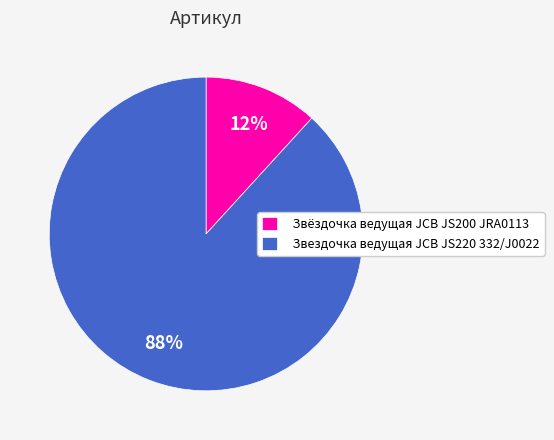

To the nearest percent, what is the difference between the Звездочка ведущая JCB JS220 332/J0022 and Звёздочка ведущая JCB JS200 JRA0113 slice percentages?

76%